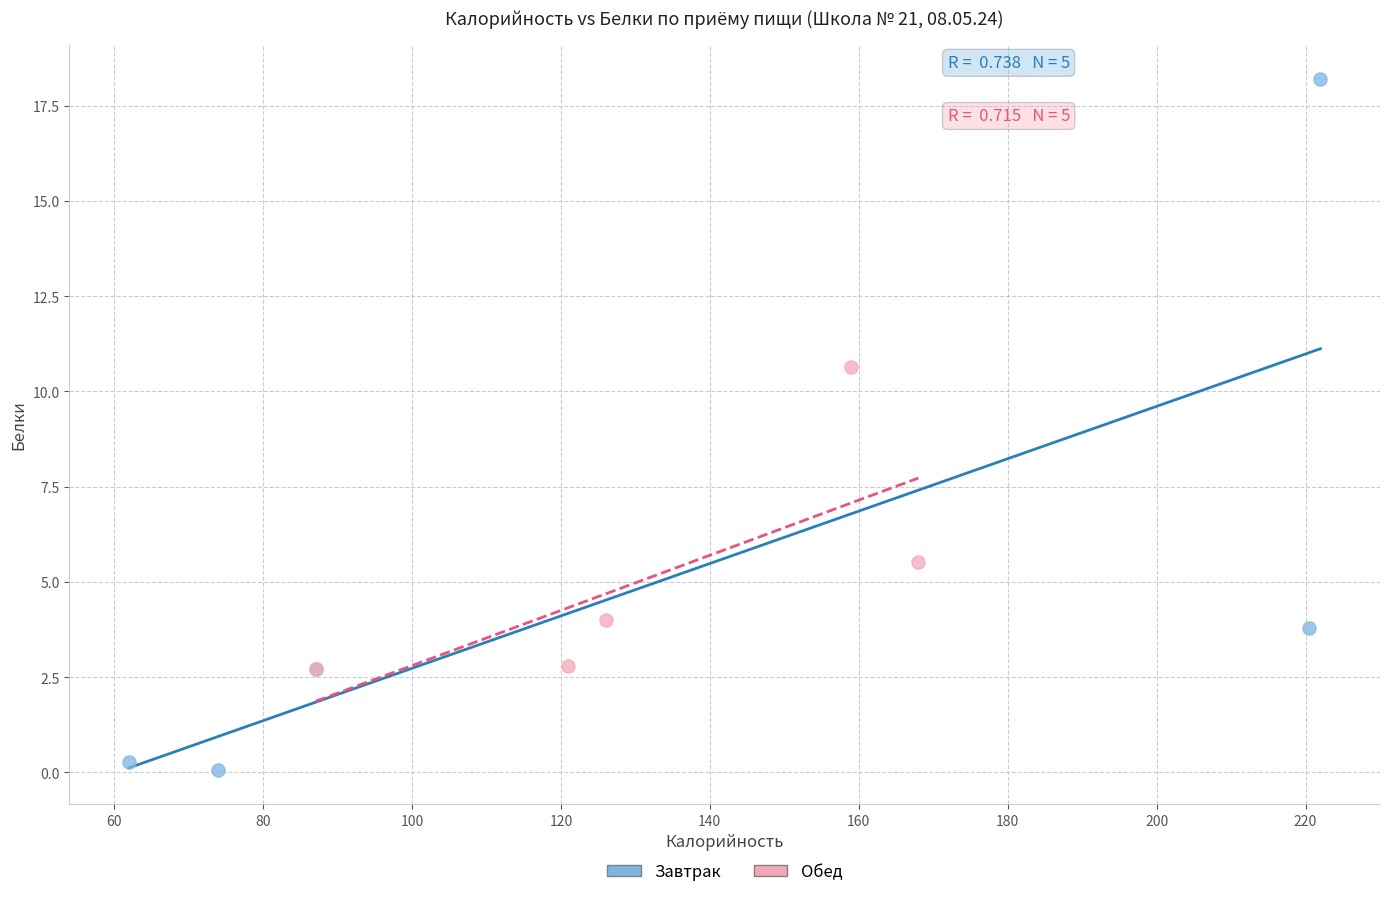

Which series contains the lowest Y value?

Завтрак